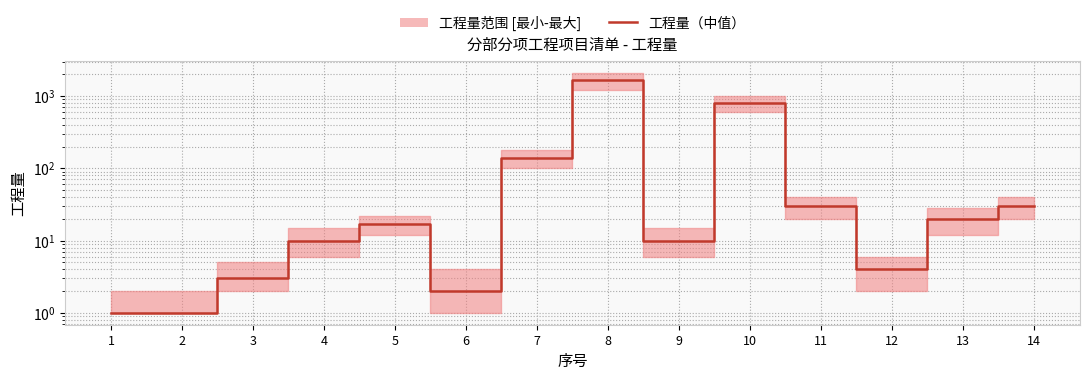

Rank the categories by value from highest to lowest.

8, 10, 7, 11, 14, 13, 5, 4, 9, 12, 3, 6, 1, 2